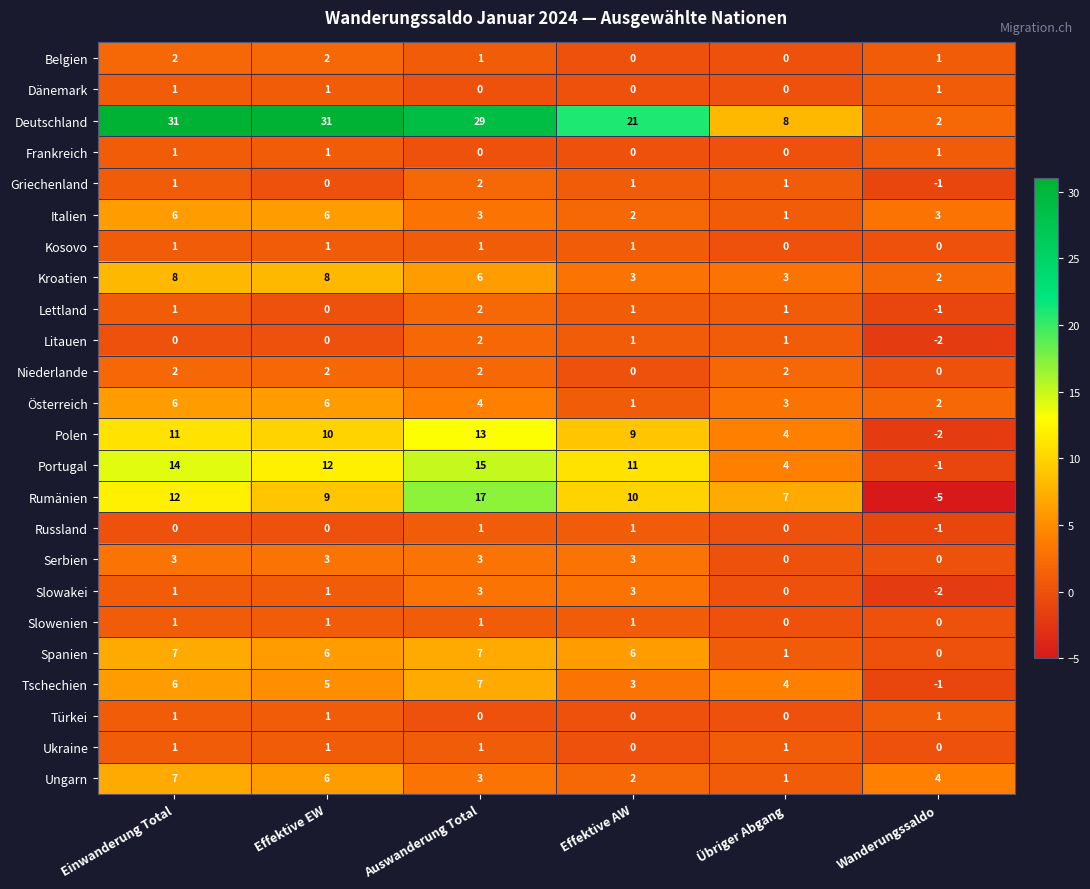

What is the sum of the Tschechien values at Effektive EW and Auswanderung Total?

12